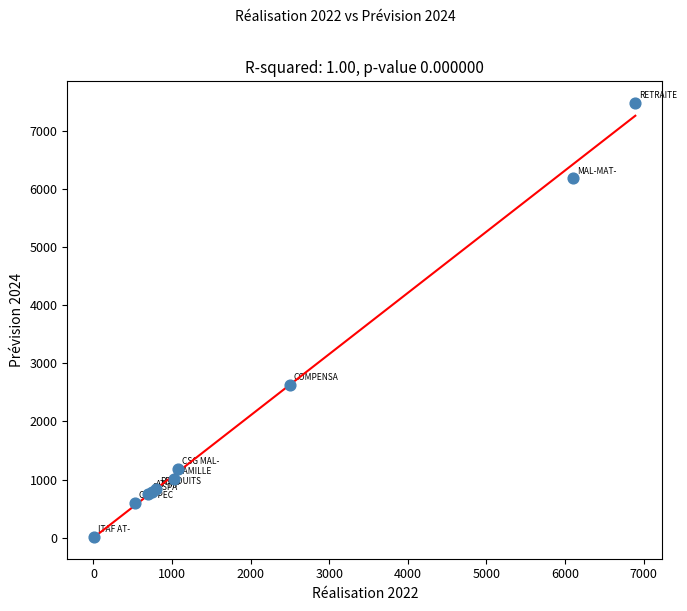

What Y value in the scatter plot is closest to 3744?

2627.8